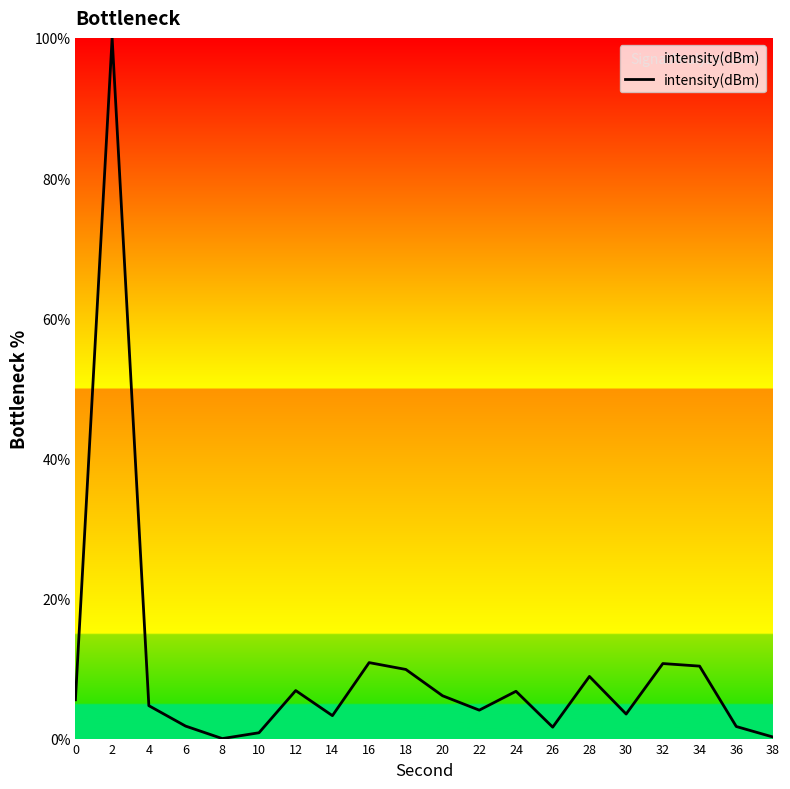

The chart shows a value of 10.8 at 16. True or false?

True